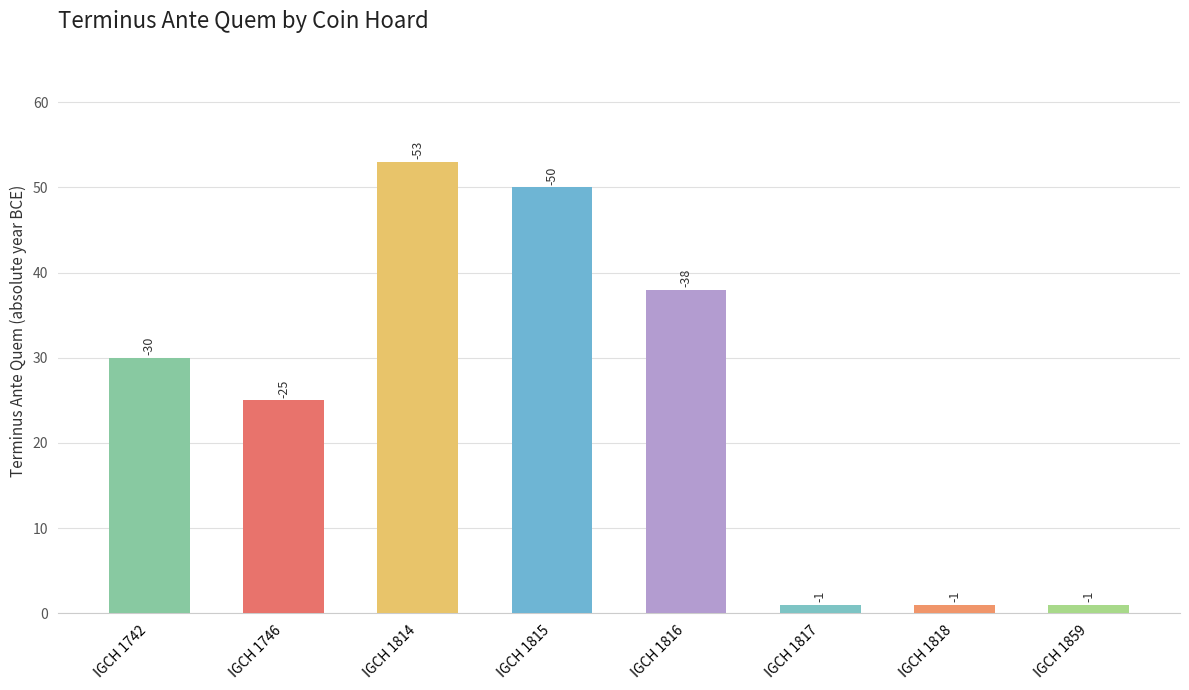

What is the difference between the maximum and minimum values?

52